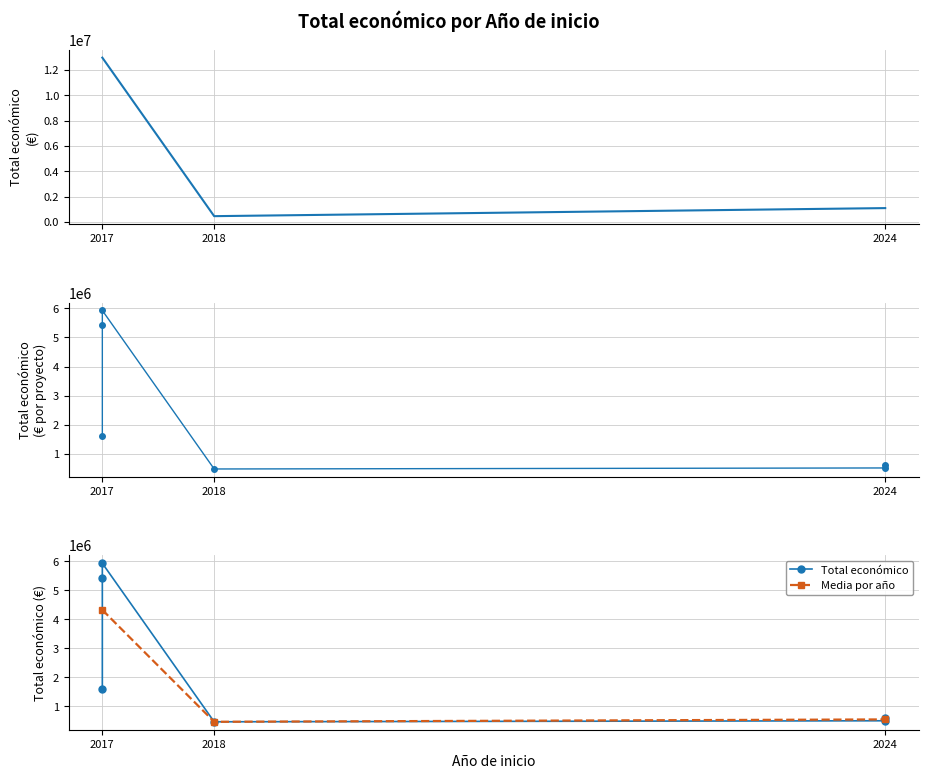

True or false: the data shows 5433552 at 2017.

True